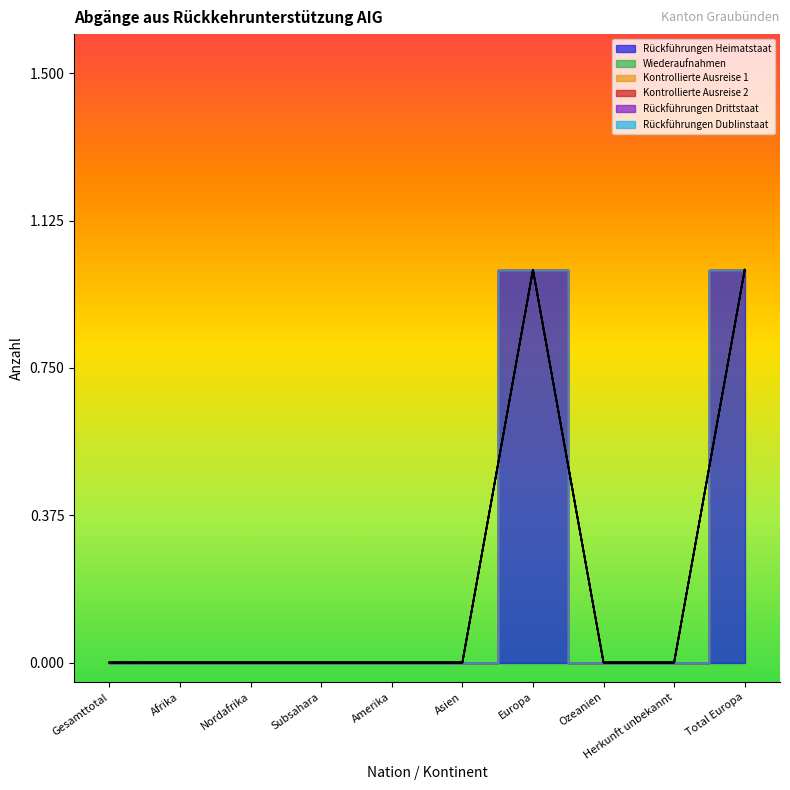

Which series has the widest spread of values?

Rückführungen Heimatstaat